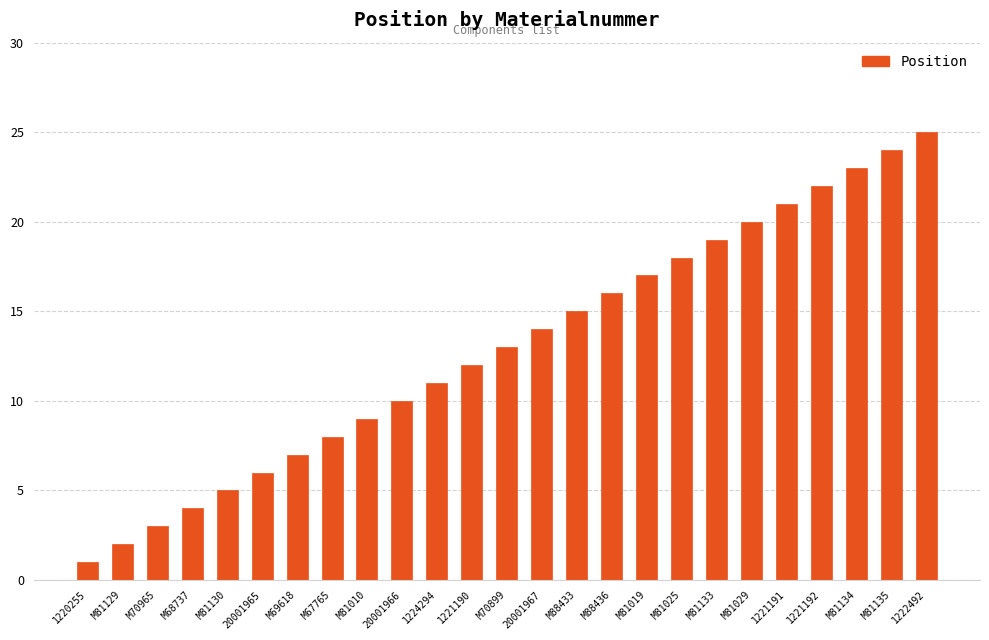

What is the sum of the values at M81029 and M81129?

22